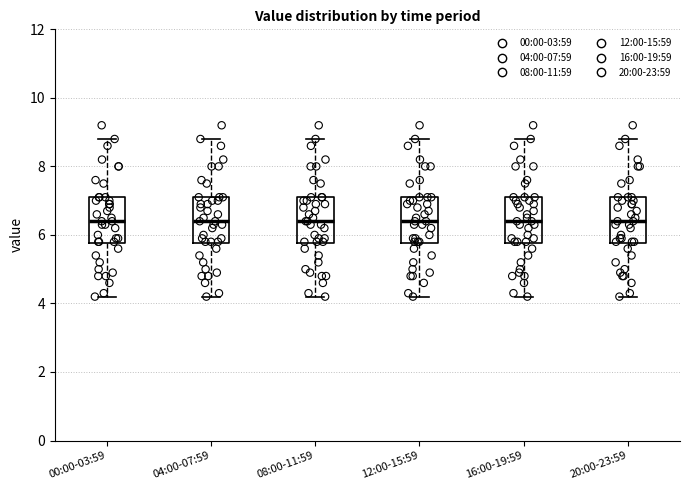

Where does the median line of the box for 12:00-15:59 sit on the y-axis? The values are not printed on the chart, so give them approximately, as read against the axis.

6.4